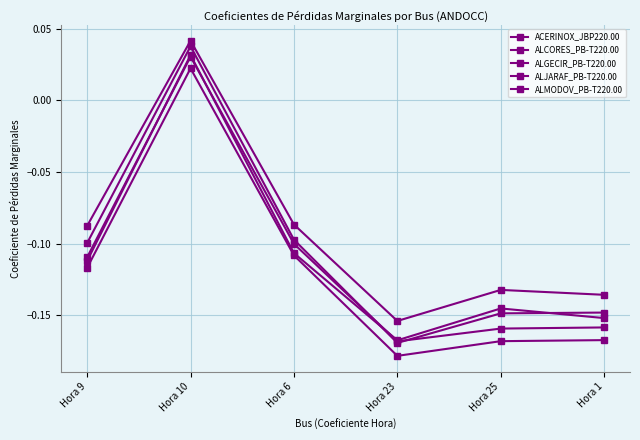

Reading right to left, what are all the values shown in this chart?

ACERINOX_JBP220.00: -0.2	-0.2	-0.2	-0.1	0.0	-0.1
ALCORES_PB-T220.00: -0.1	-0.1	-0.2	-0.1	0.0	-0.1
ALGECIR_PB-T220.00: -0.2	-0.2	-0.2	-0.1	0.0	-0.1
ALJARAF_PB-T220.00: -0.1	-0.1	-0.2	-0.1	0.0	-0.1
ALMODOV_PB-T220.00: -0.2	-0.1	-0.2	-0.1	0.0	-0.1